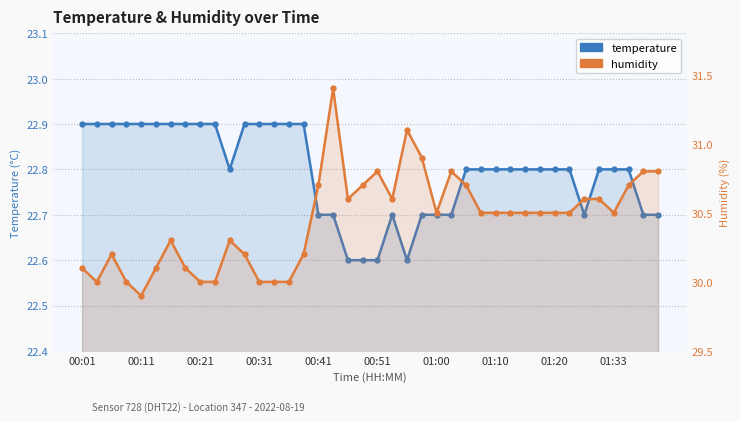

List the series in order of their overall mean, highest first.

humidity, temperature